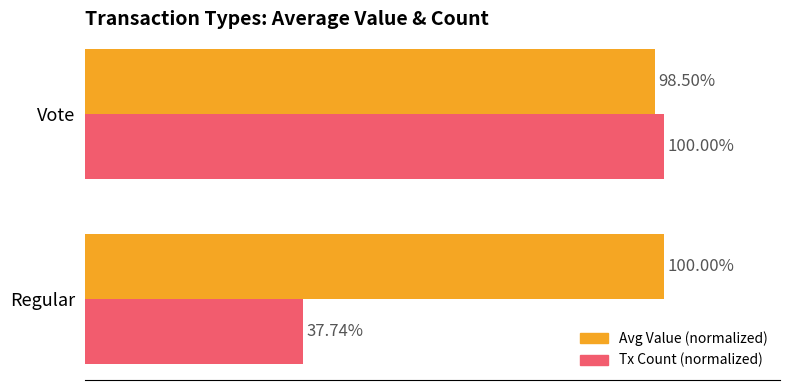

Is the value of Avg Value (normalized) at Regular greater than the value of Tx Count (normalized) at Regular?

Yes